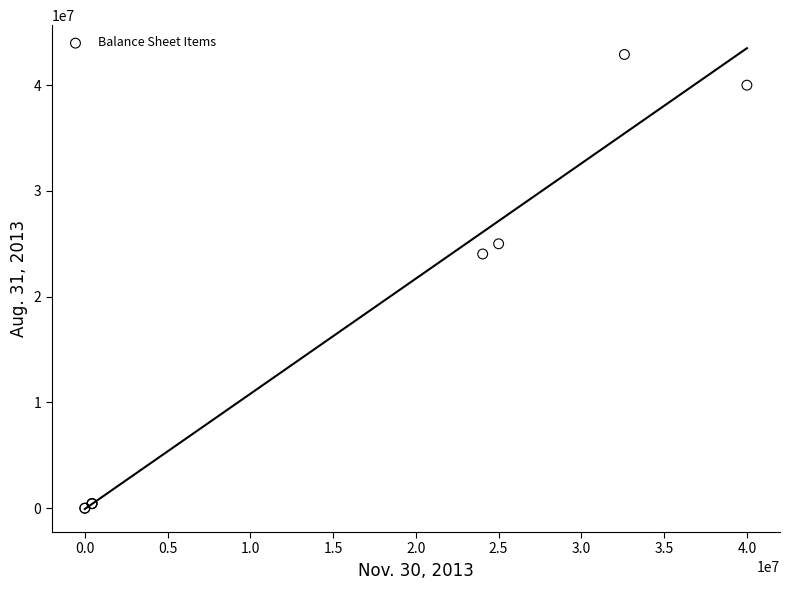

What Y value in the scatter plot is closest to 21450000?

24037598.0